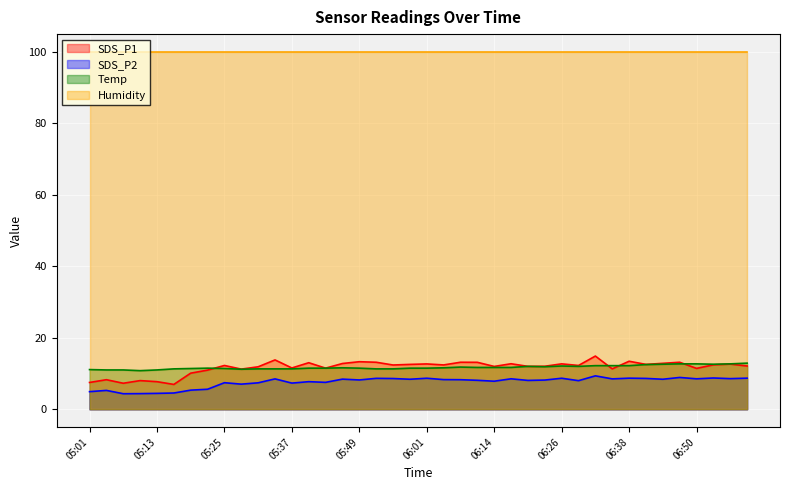

What is the greatest value displayed?

99.9